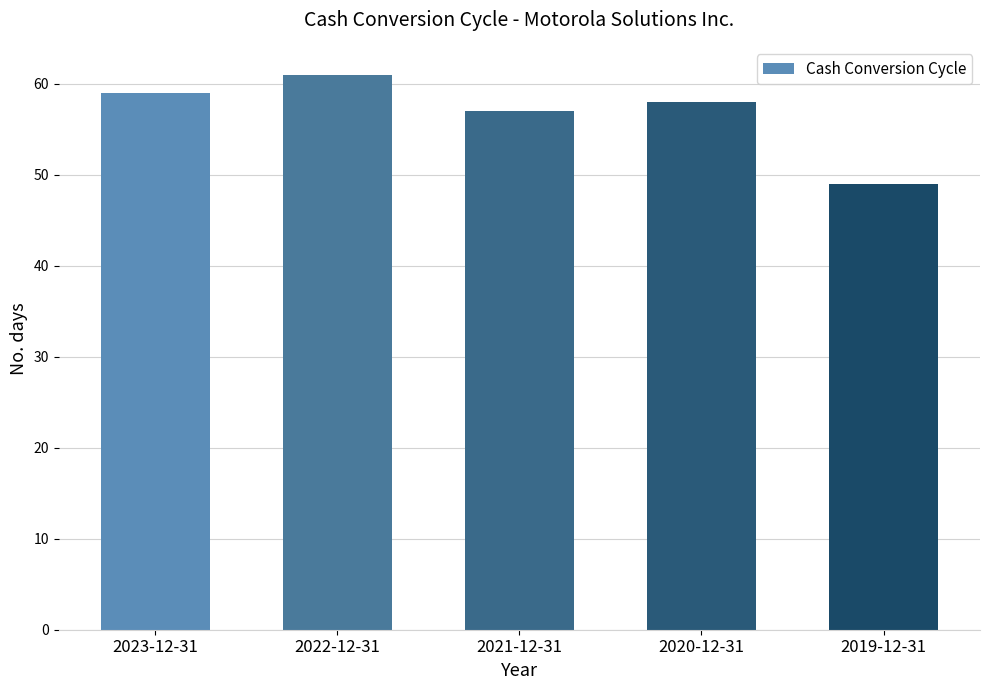

What is the difference between the values at 2019-12-31 and 2022-12-31?

12